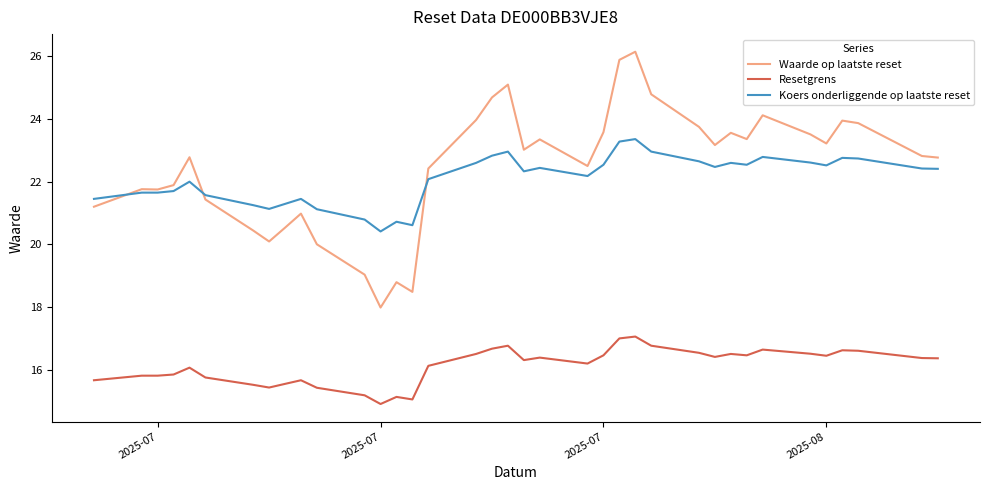

What is the lowest value of the Koers onderliggende op laatste reset series?

20.4